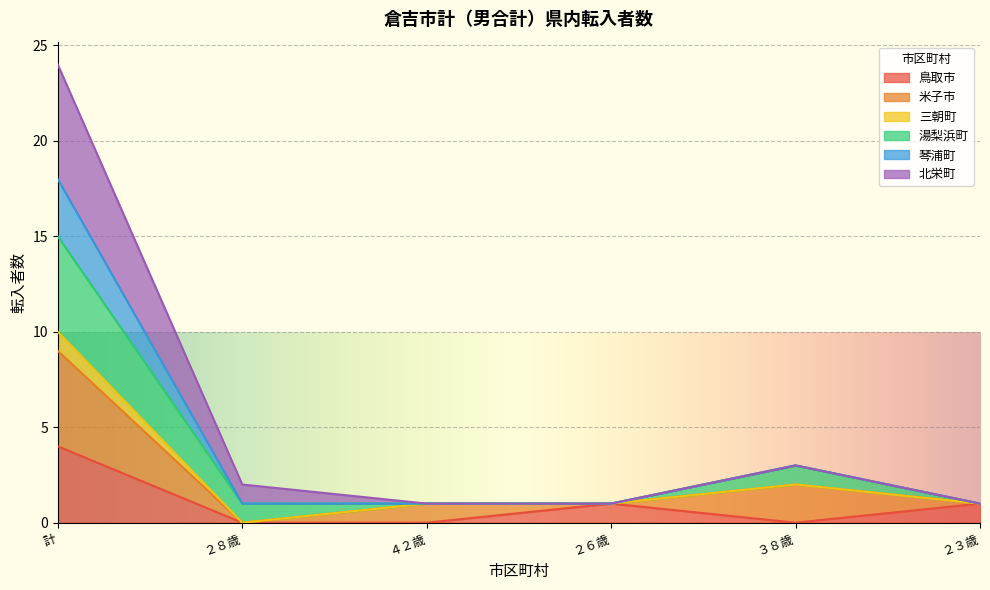

What is the highest value of the 鳥取市 series?

4